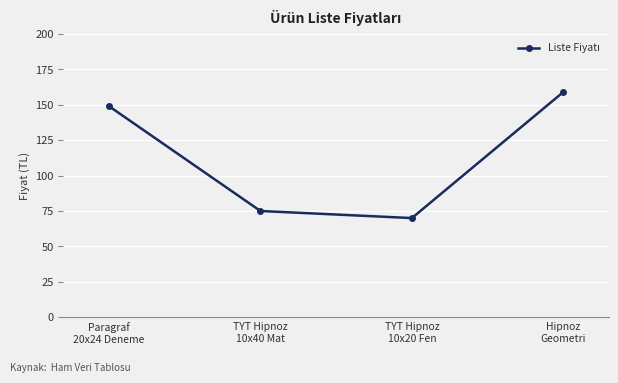

Reading right to left, extract all data points from this chart.

159	70	75	149